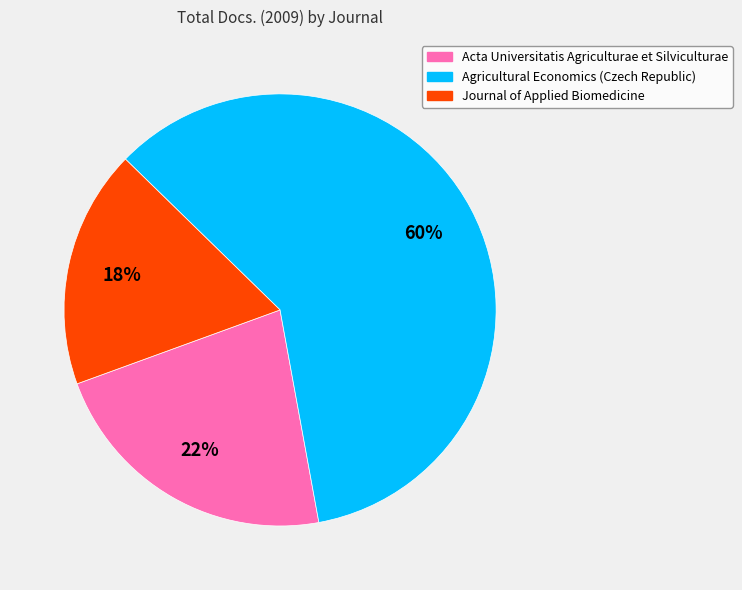

Which has a higher value, Acta Universitatis Agriculturae et Silviculturae or Journal of Applied Biomedicine?

Acta Universitatis Agriculturae et Silviculturae